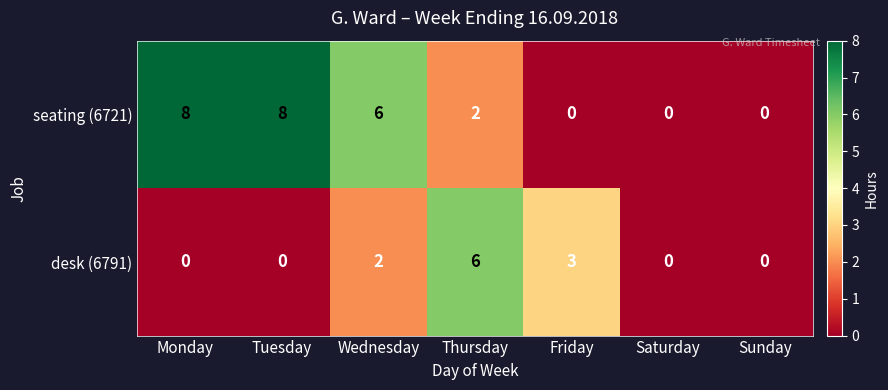

Reading left to right, list all the values displayed in this chart.

seating (6721): 8	8	6	2	0	0	0
desk (6791): 0	0	2	6	3	0	0